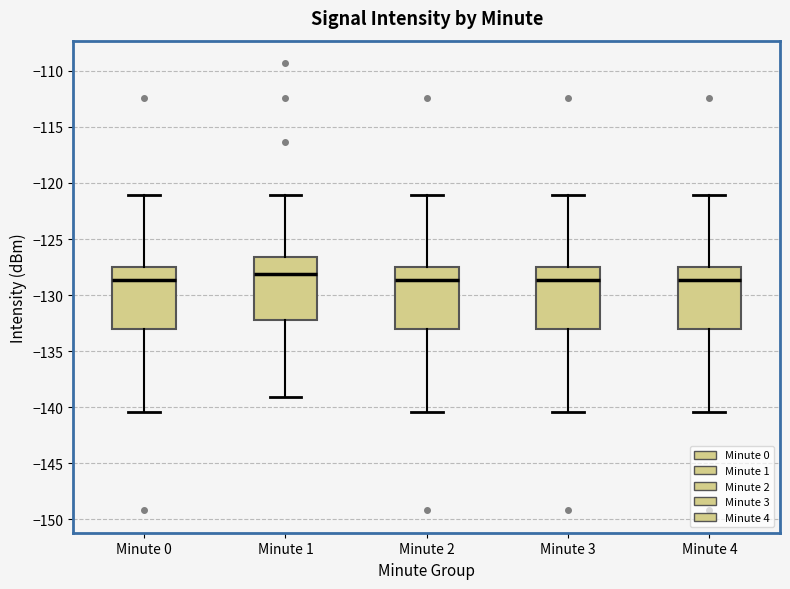

Reading left to right, transcribe this box plot: for each box, give where its median line is, the range the box spans, and where its two whiskers end, as read against the y-axis. The values are not printed on the chart, so give them approximately, as read against the axis.

Minute 0: median -128.5, box -133.0 to -127.5, whiskers -140.5 to -121.0
Minute 1: median -128.0, box -132.0 to -126.5, whiskers -139.0 to -121.0
Minute 2: median -128.5, box -133.0 to -127.5, whiskers -140.5 to -121.0
Minute 3: median -128.5, box -133.0 to -127.5, whiskers -140.5 to -121.0
Minute 4: median -128.5, box -133.0 to -127.5, whiskers -140.5 to -121.0